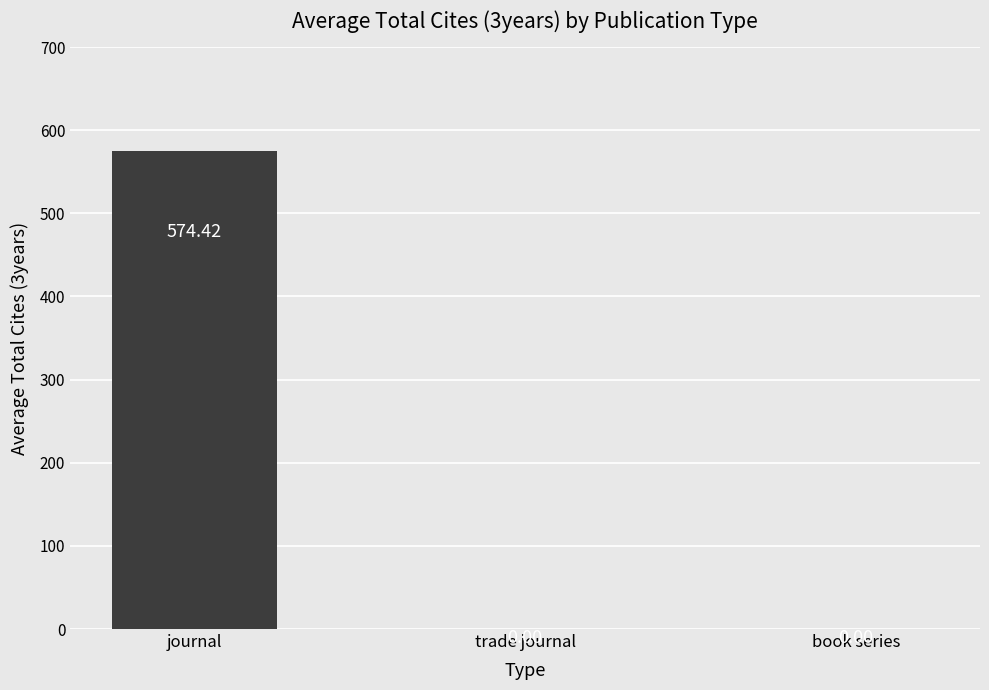

Between book series and journal, which is larger?

journal